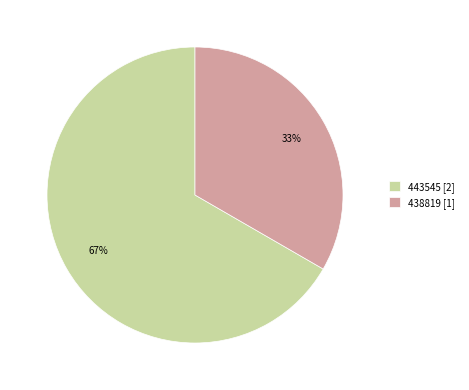

Is the sum of 443545 and 438819 greater than half?

Yes